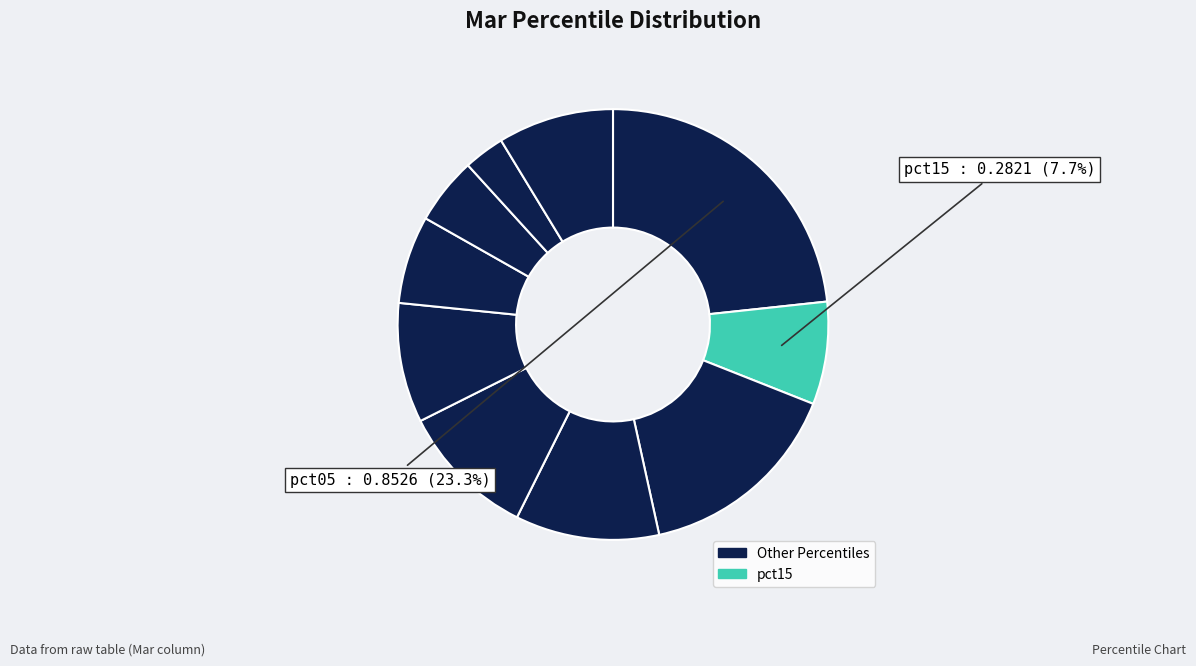

What is the largest slice in the pie chart?

pct05